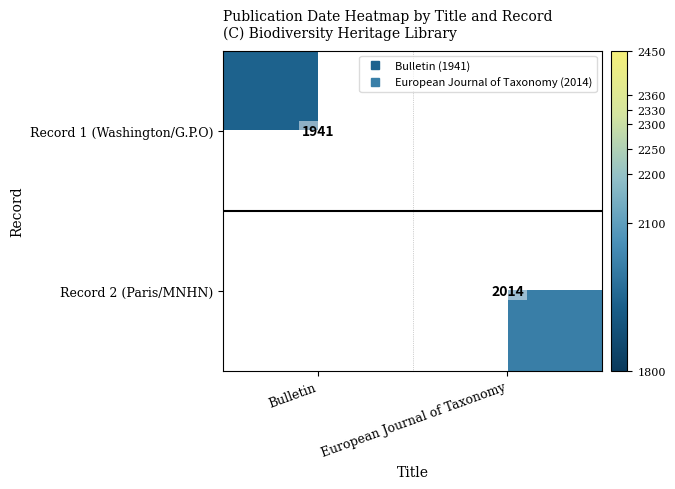

Rank the series by their maximum value, from highest to lowest.

Record 2 (Paris/MNHN), Record 1 (Washington/G.P.O)